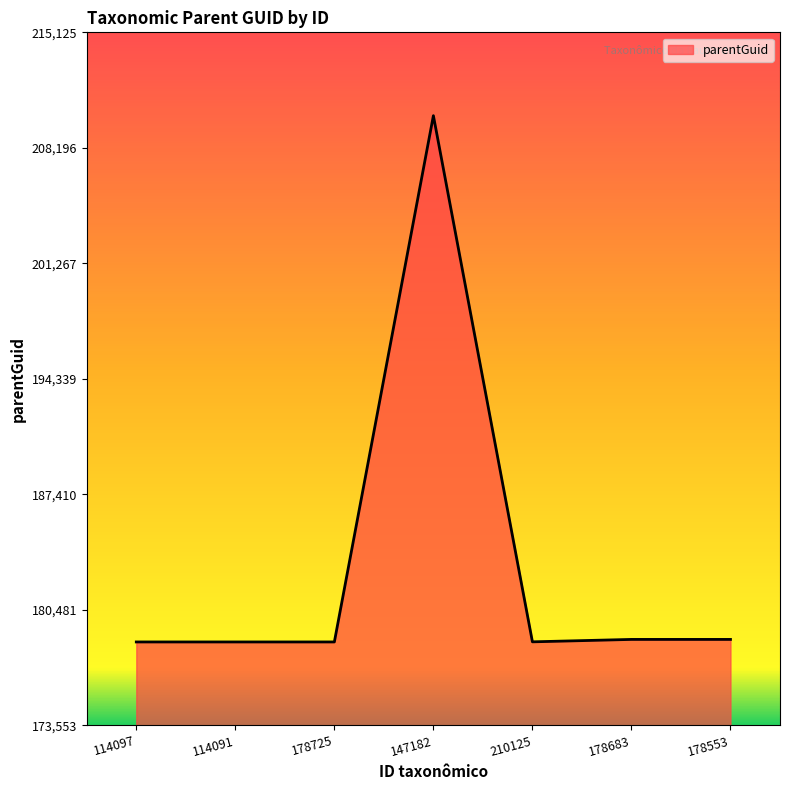

What is the difference between the maximum and minimum values?

31572